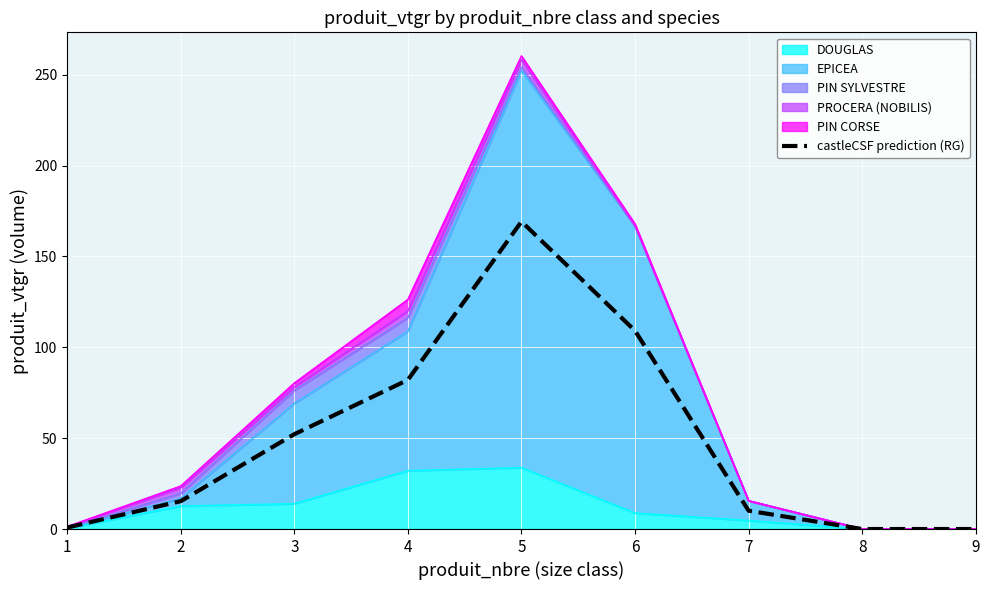

Where does the data first go above 15?

2